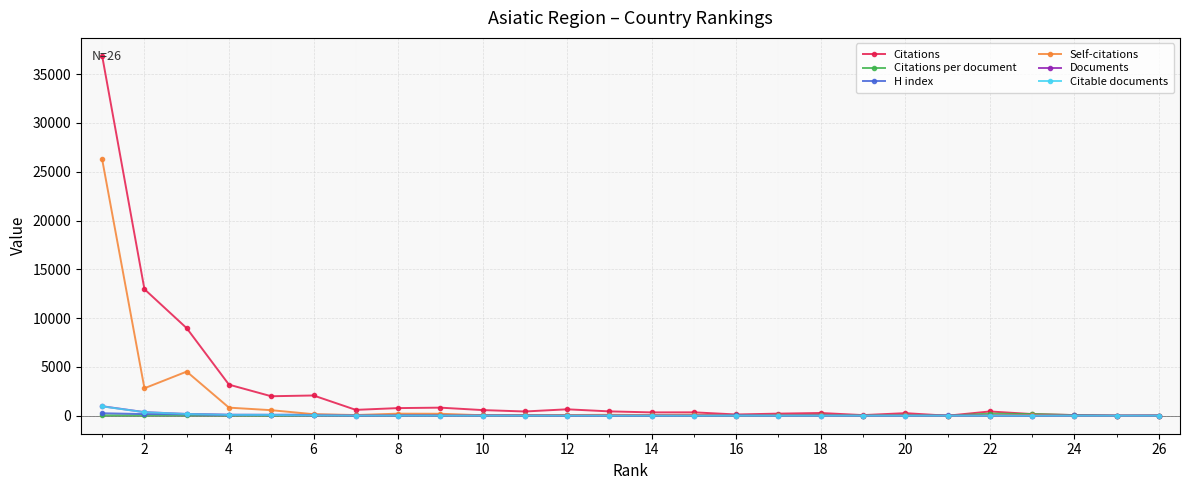

Which series has the largest range (max minus min)?

Citations